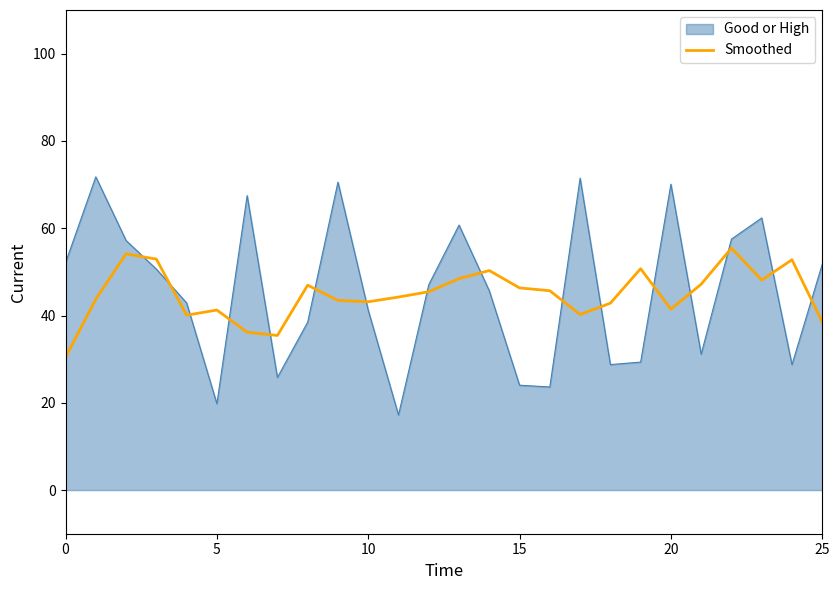

What is the difference between the maximum and minimum values in the Good or High series?

54.6